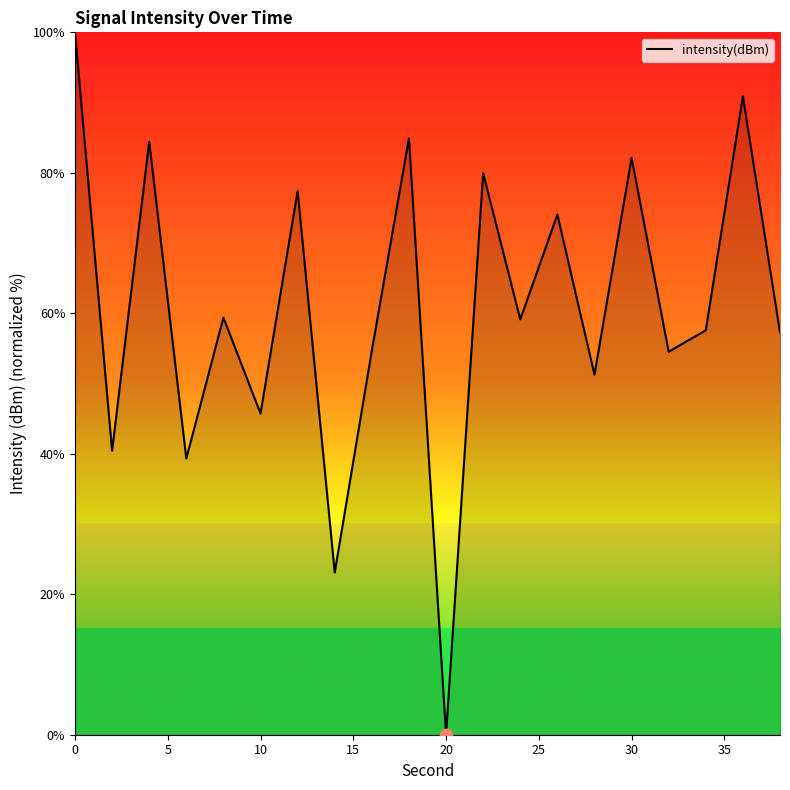

What is the greatest value displayed?

100.0